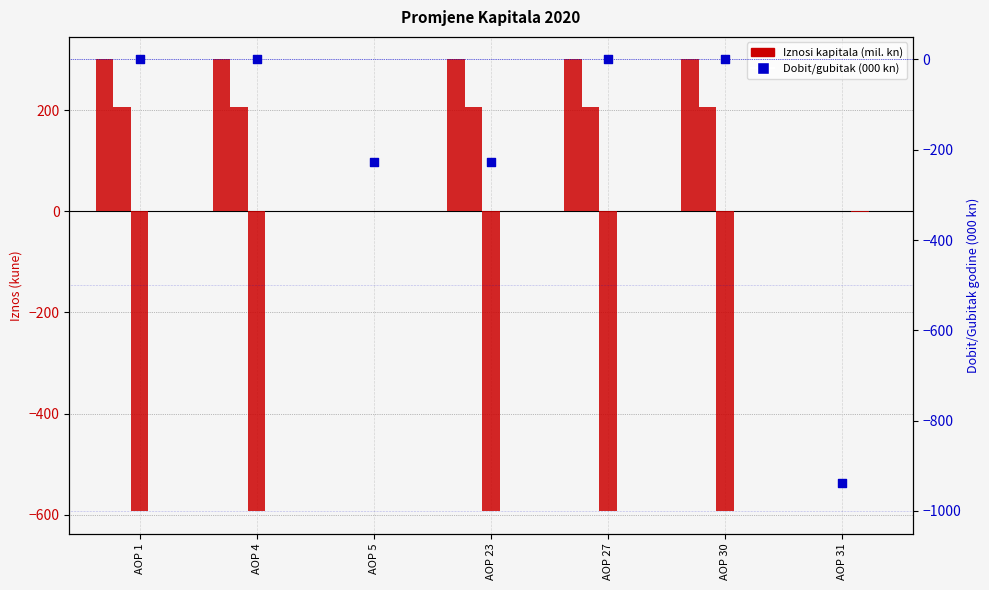

Which series contains the lowest Y value?

Dobit/gubitak godine (000 kn)